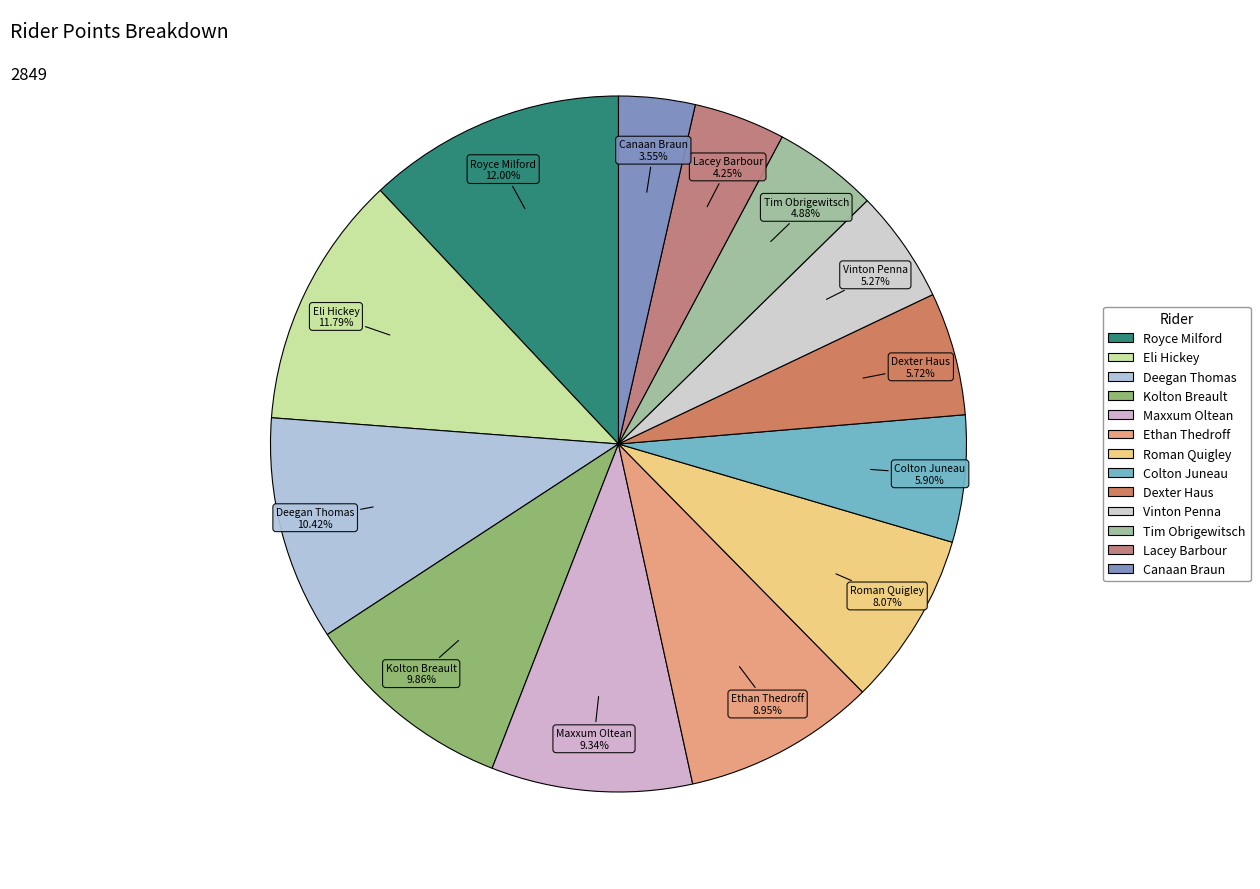

How many segments does this pie chart have?

13